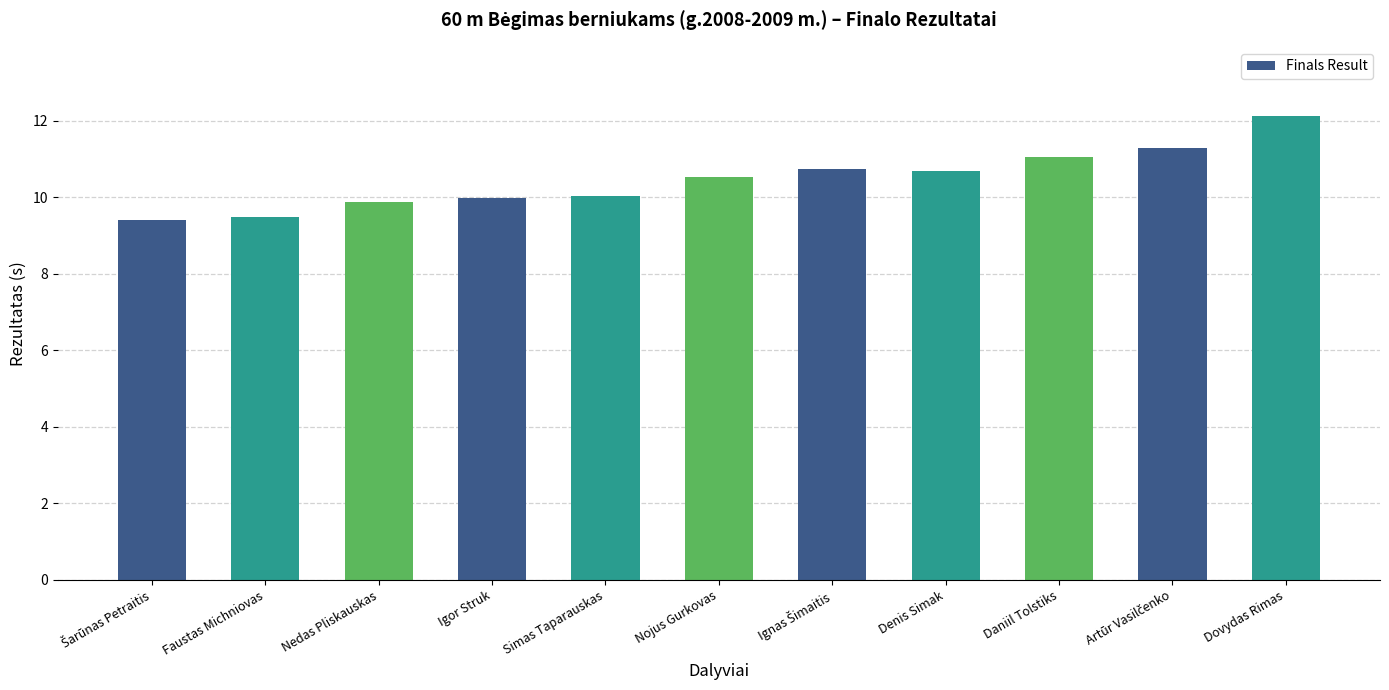

How many bars are there in total?

11